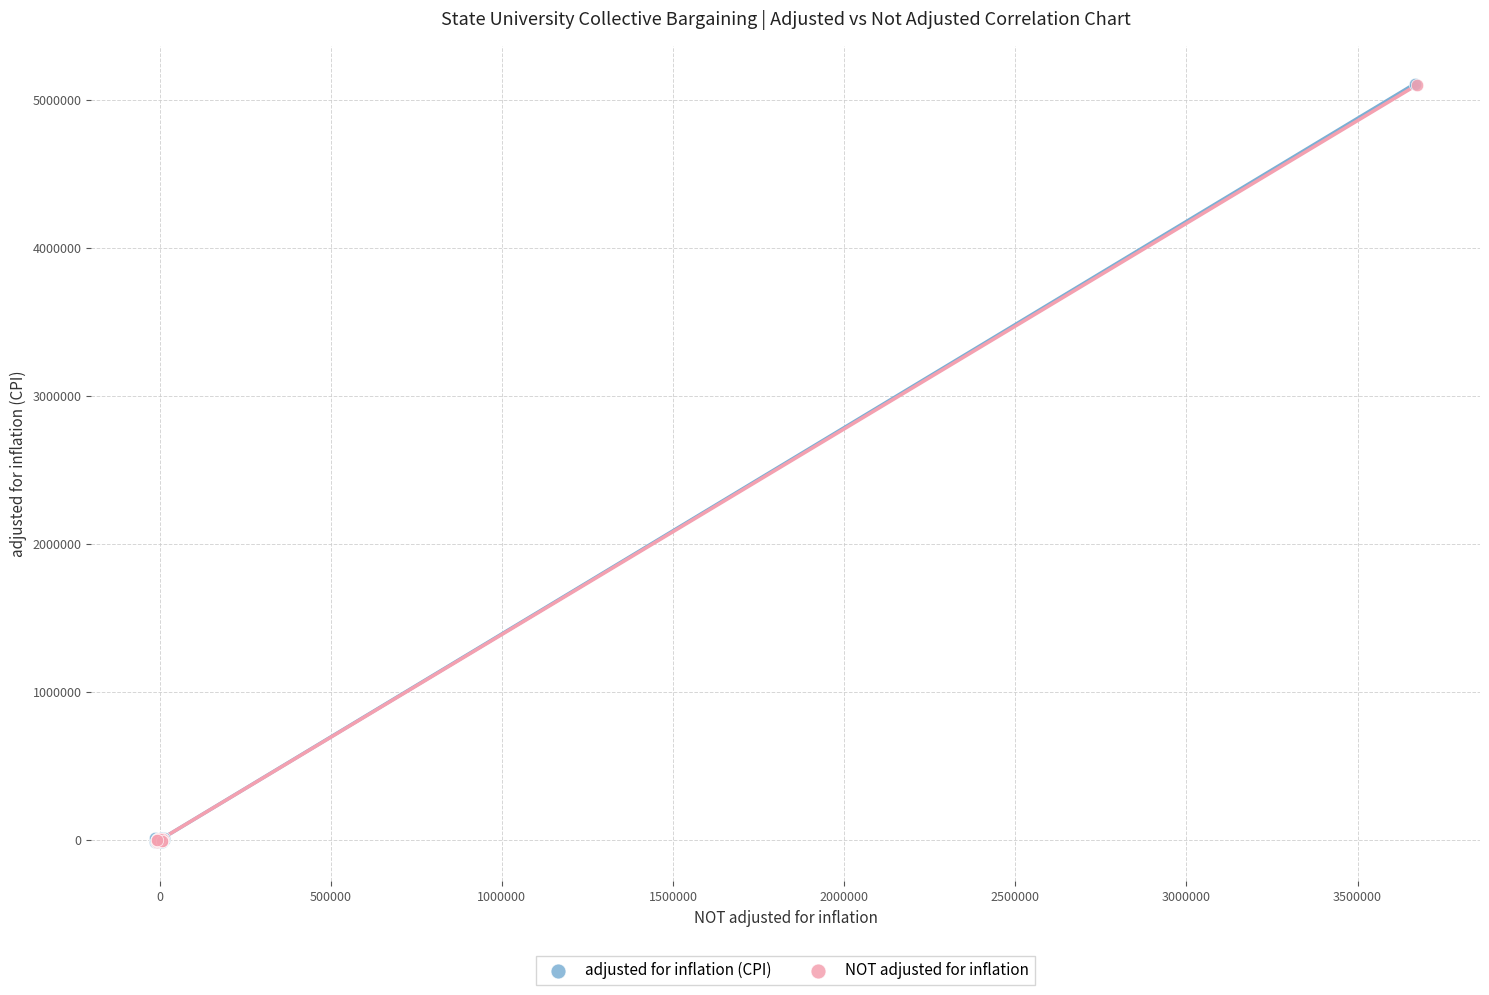

Which series has the widest spread of Y values?

adjusted for inflation (CPI)